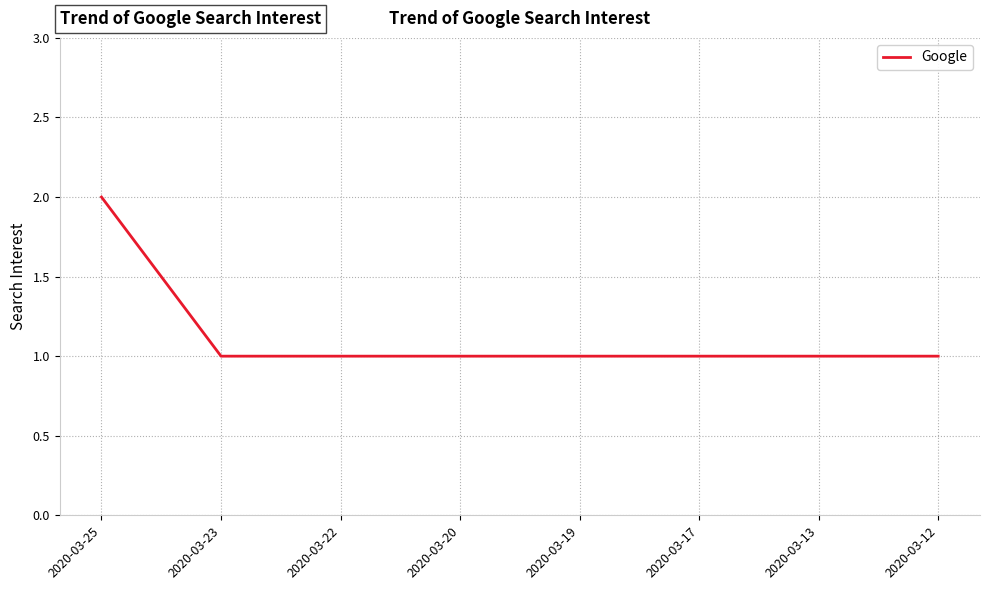

What is the greatest value displayed?

2